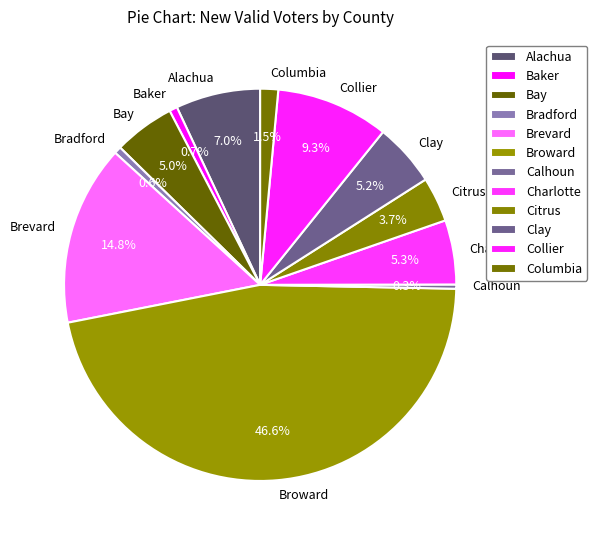

To the nearest percent, what is the average slice percentage?

8%